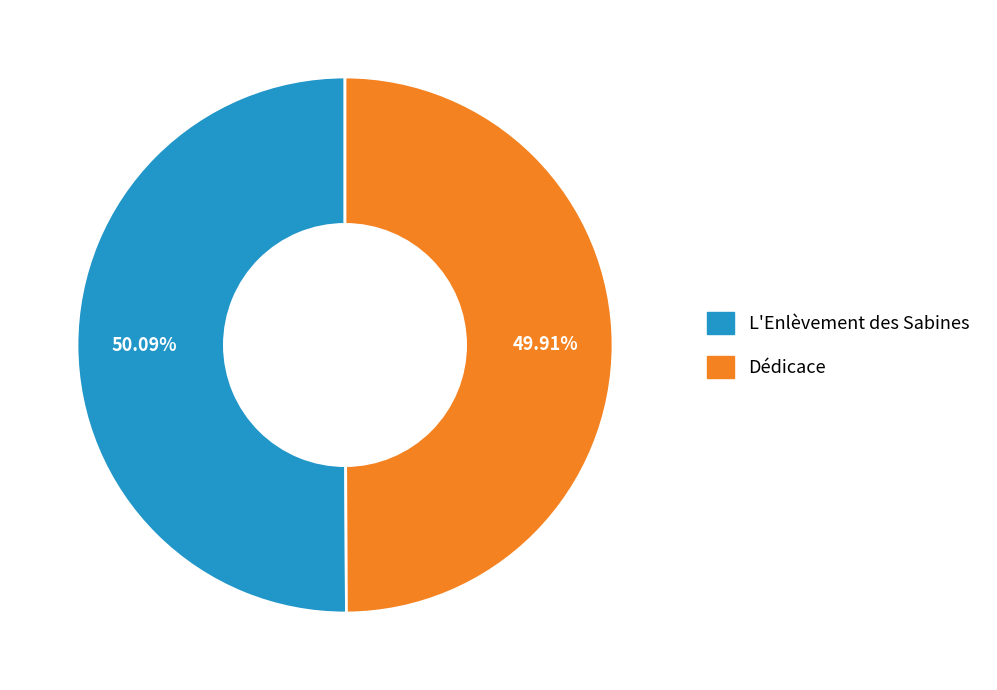

What percentage is the Dédicace slice, to the nearest percent?

50%